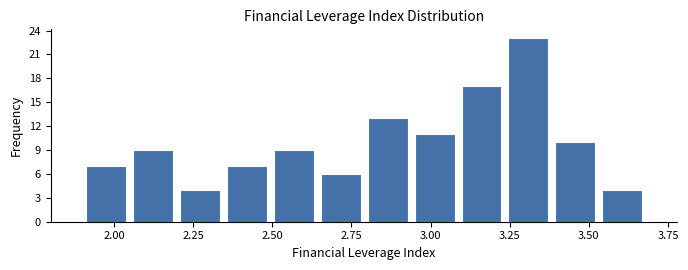

Around what value on the x-axis is the tallest bar? Give the approximate position of its centre, as read against the axis.

3.30